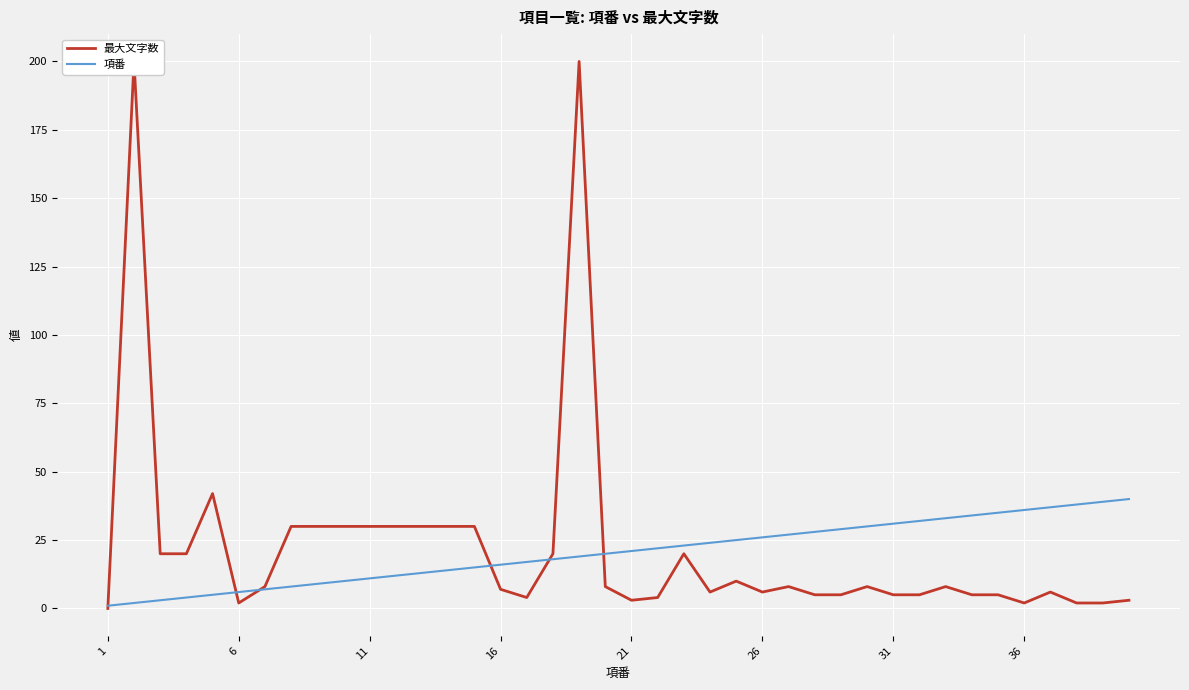

How many lines are shown in the chart?

2